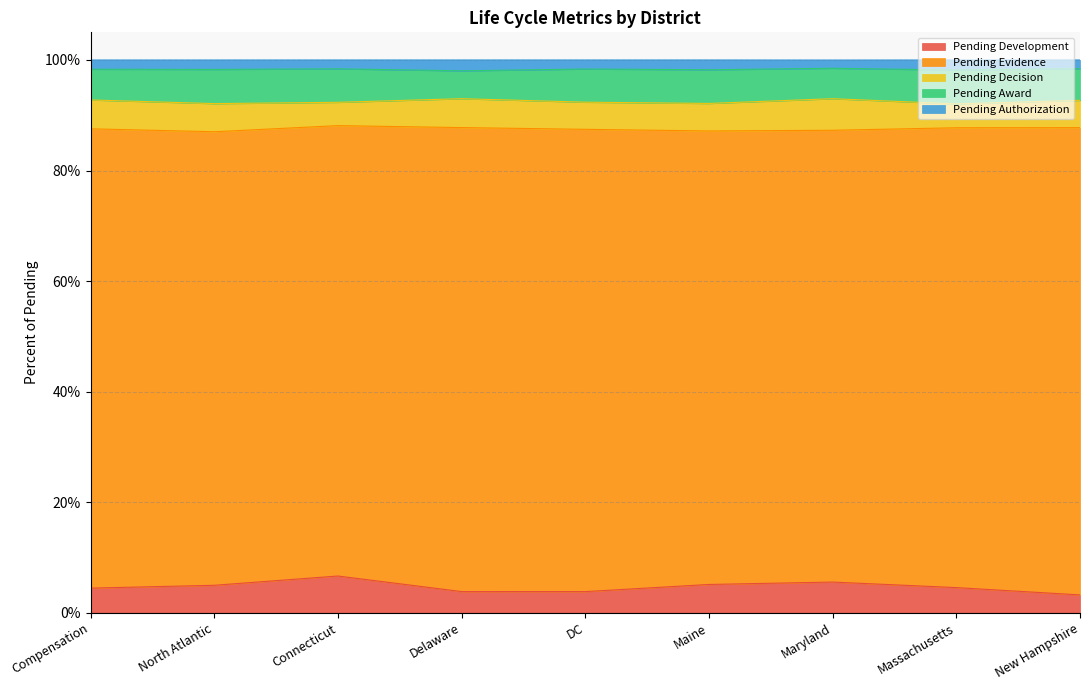

True or false: Pending Authorization has more than 0 points higher than both neighbors.

True